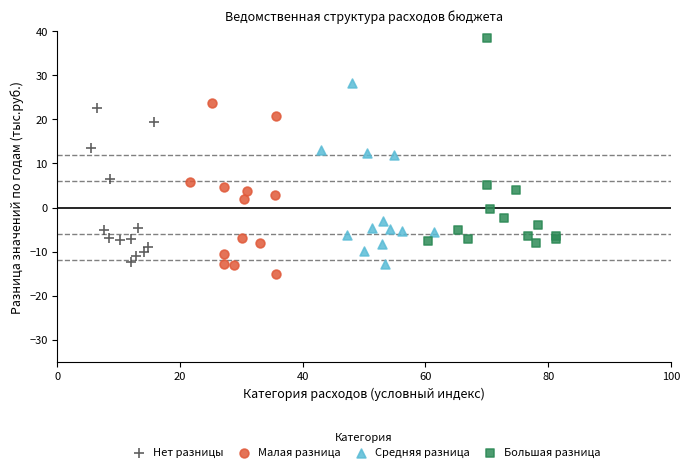

Which series reaches the maximum Y coordinate?

Большая разница